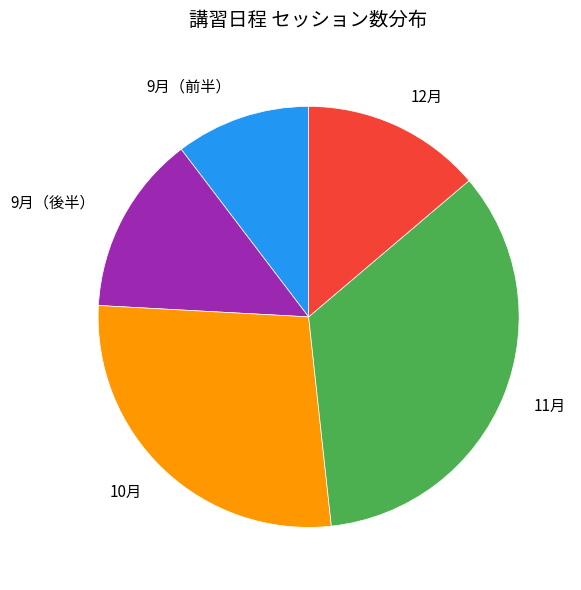

Which category has the smallest portion of the pie?

9月（前半）